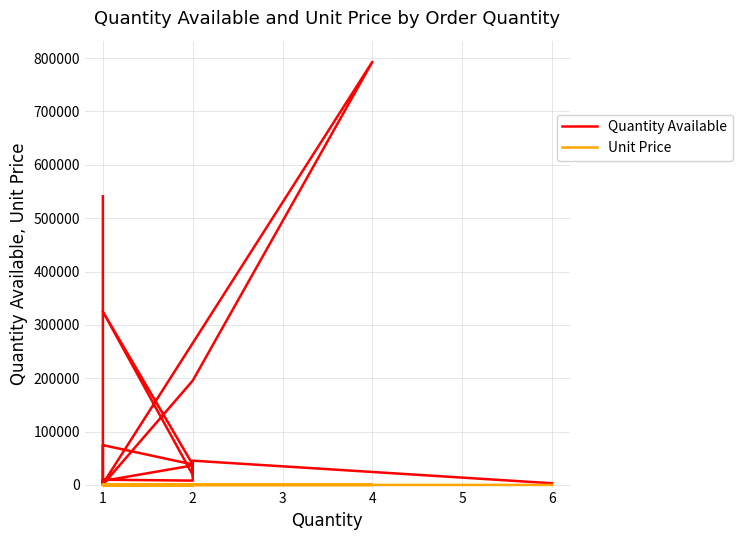

What are all the series names shown in the legend?

Quantity Available, Unit Price